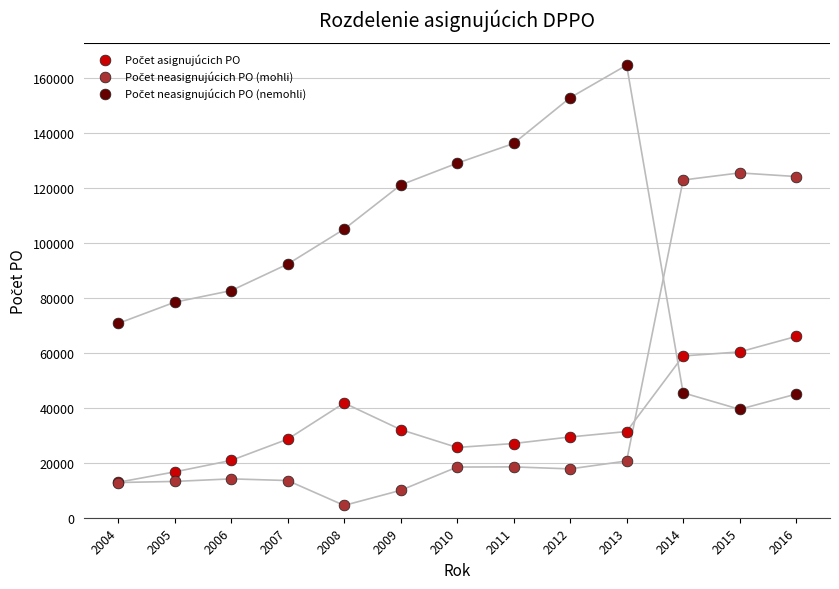

Across all series, what Y value is closest to 84614?

82677